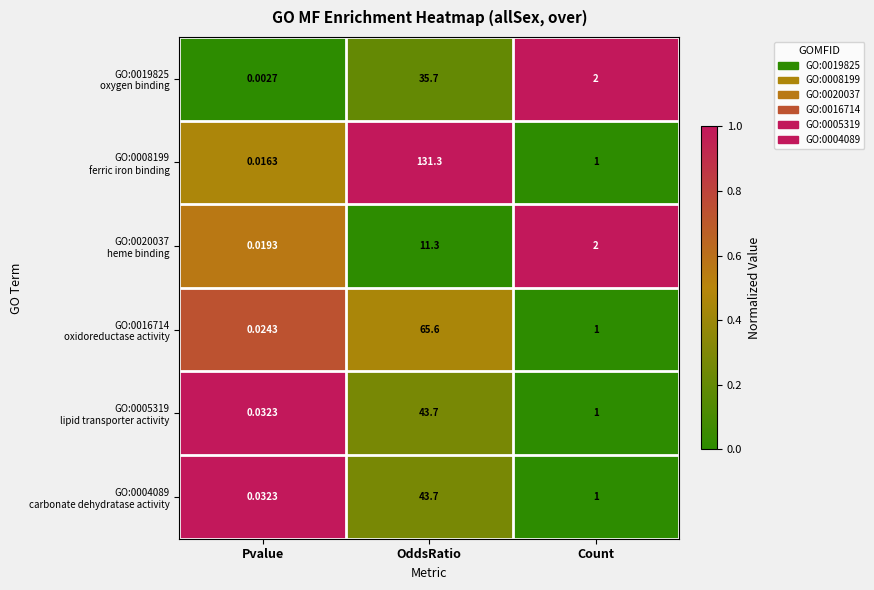

At which category does the chart reach its minimum across all series?

Pvalue